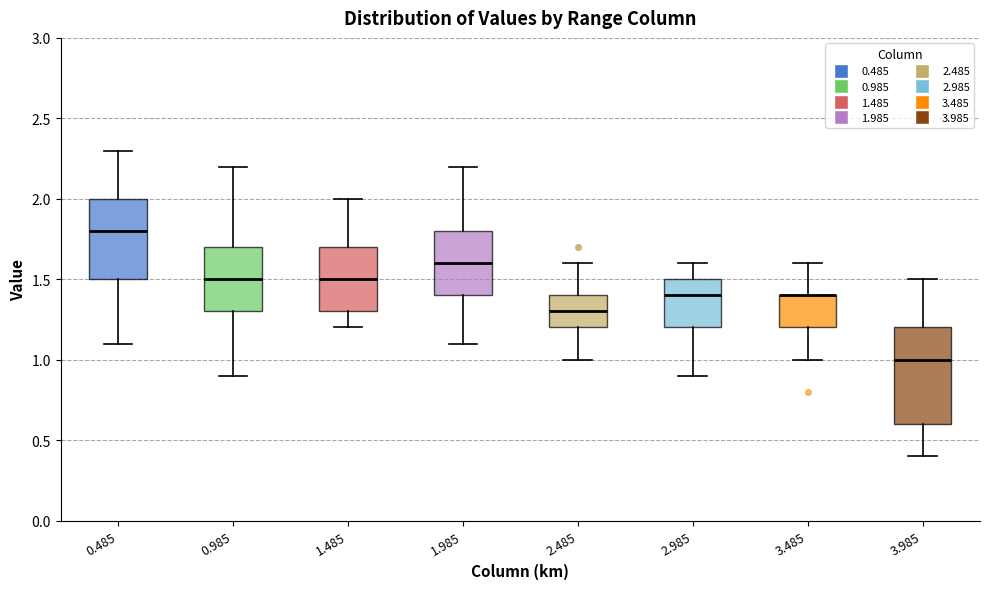

Which box is the tallest, from its lower edge to its upper edge?

3.985